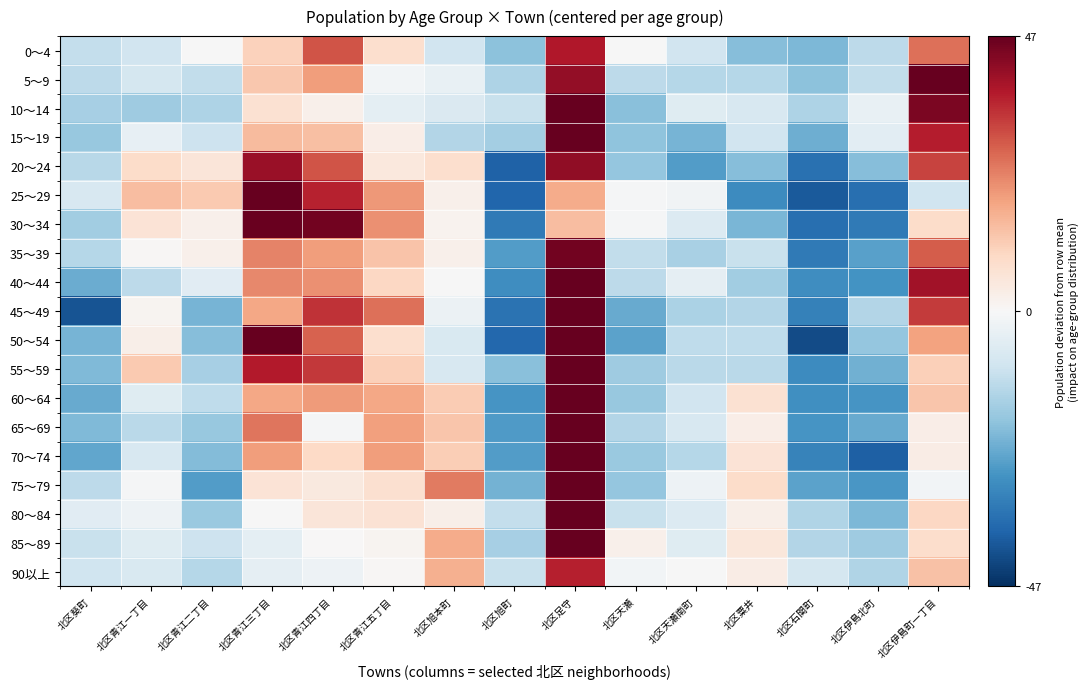

Count the number of data series in this chart.

19